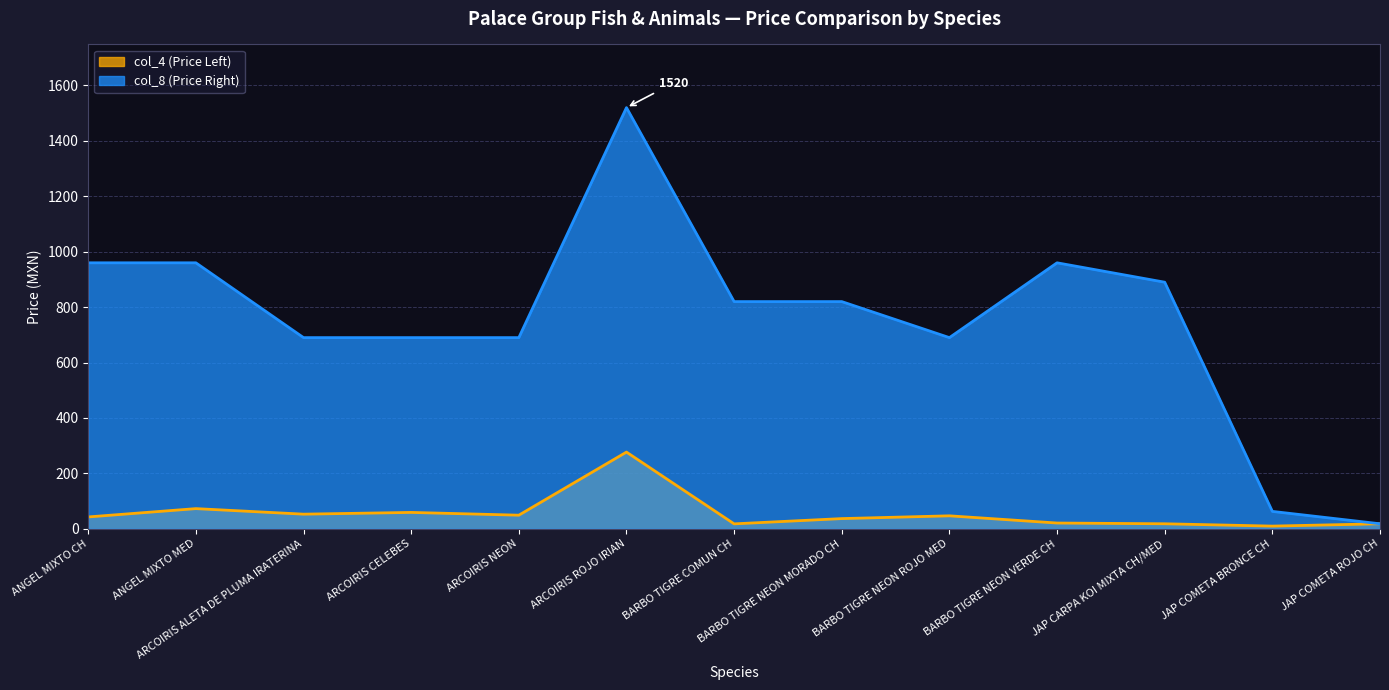

At how many categories does at least one series exceed 318?

11